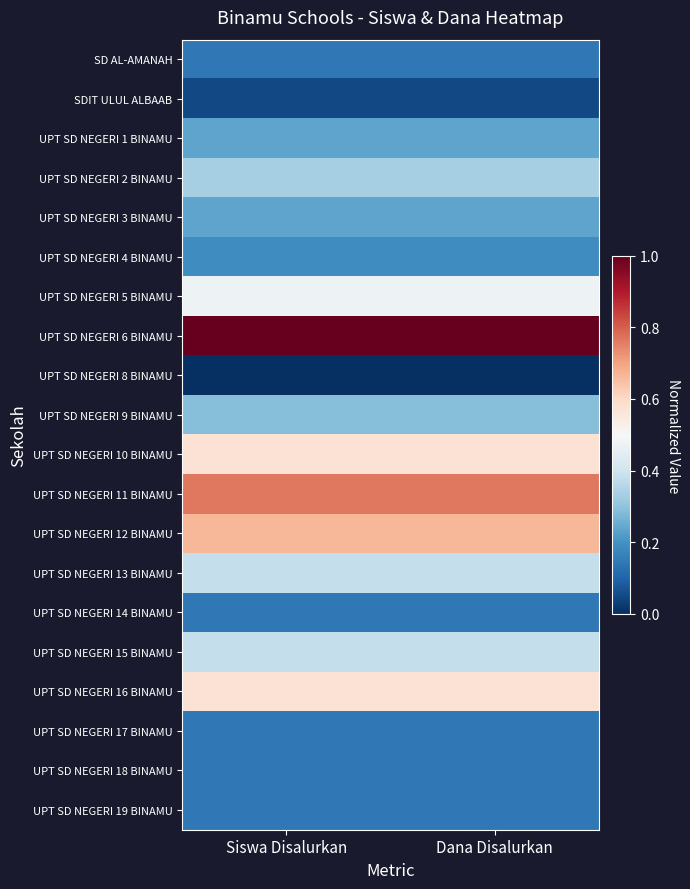

At how many categories does at least one series exceed 0?

2